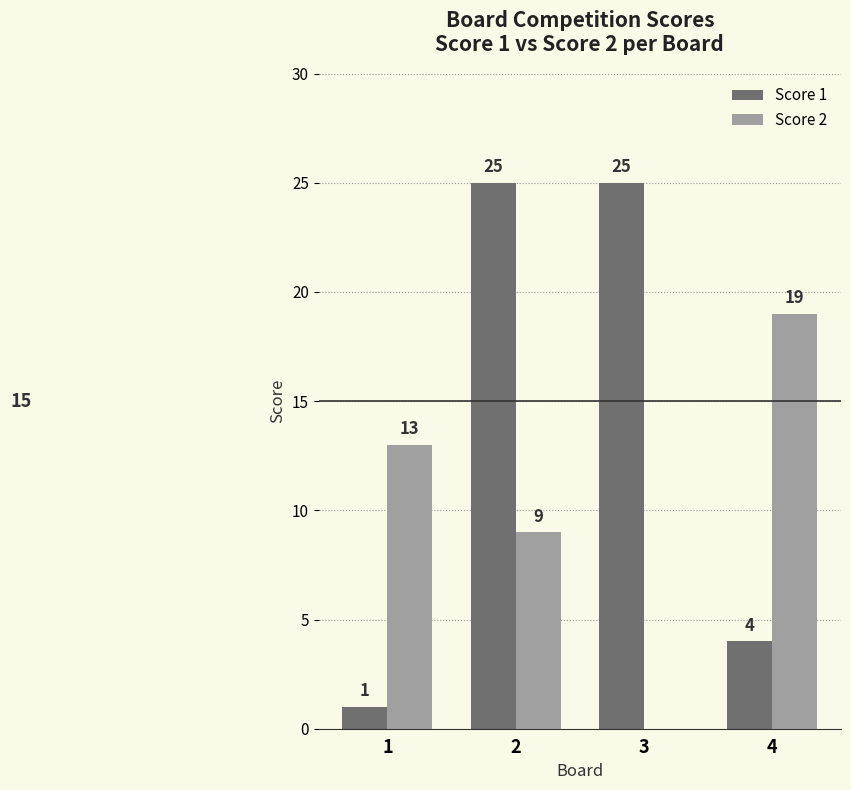

At which label does Score 2 reach its peak?

4